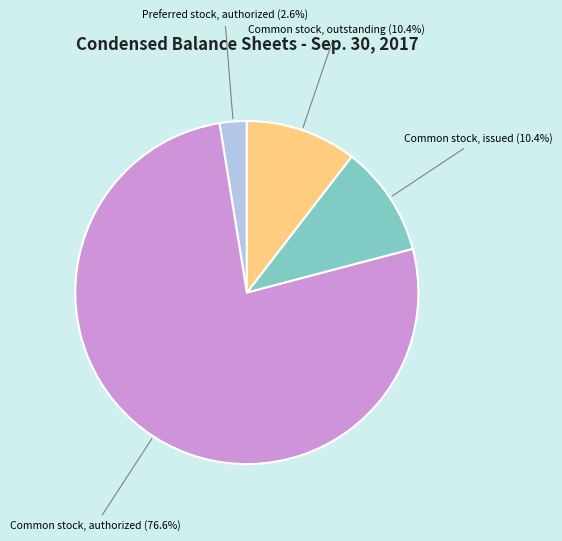

Count the number of slices in the pie.

4